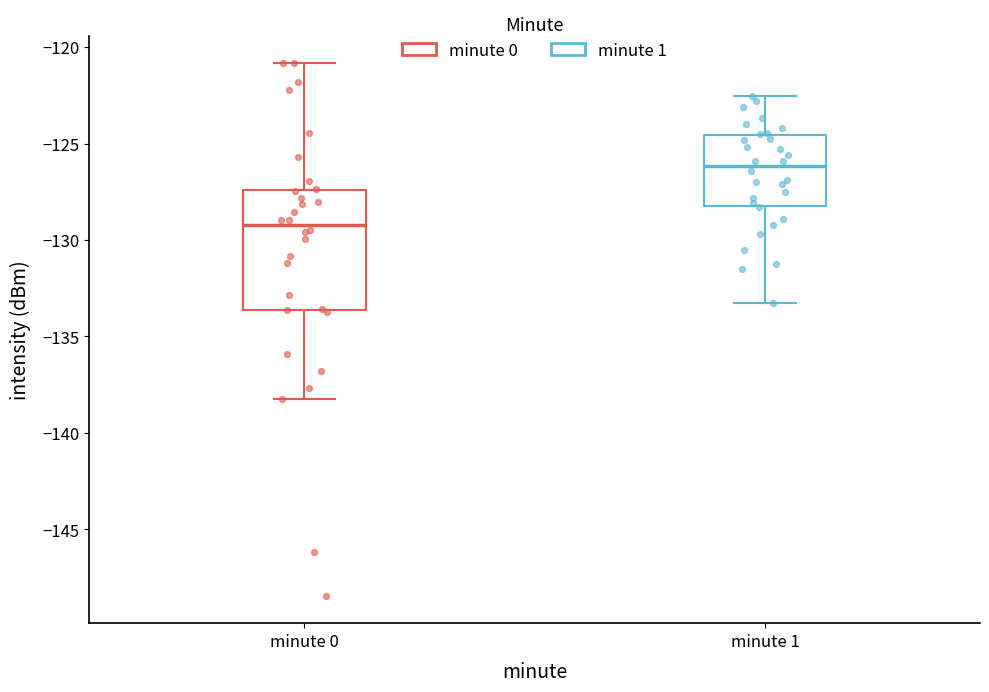

Which box has the lowest median line?

minute 0